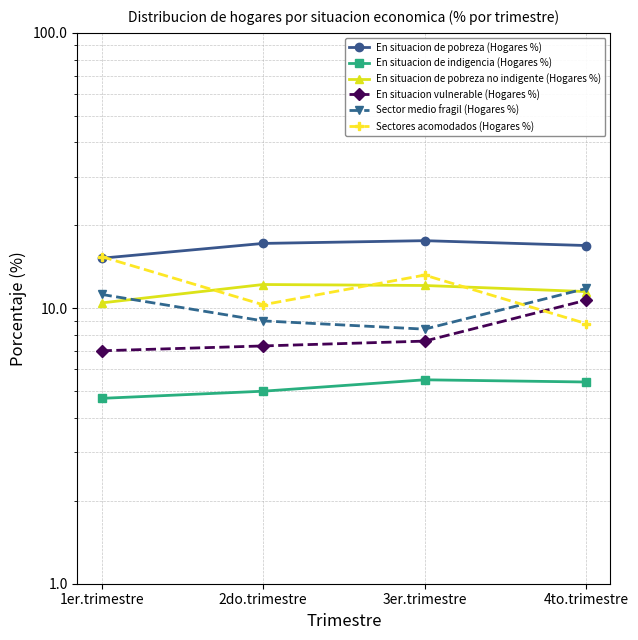

What are all the series names shown in the legend?

En situacion de pobreza (Hogares %), En situacion de indigencia (Hogares %), En situacion de pobreza no indigente (Hogares %), En situacion vulnerable (Hogares %), Sector medio fragil (Hogares %), Sectores acomodados (Hogares %)